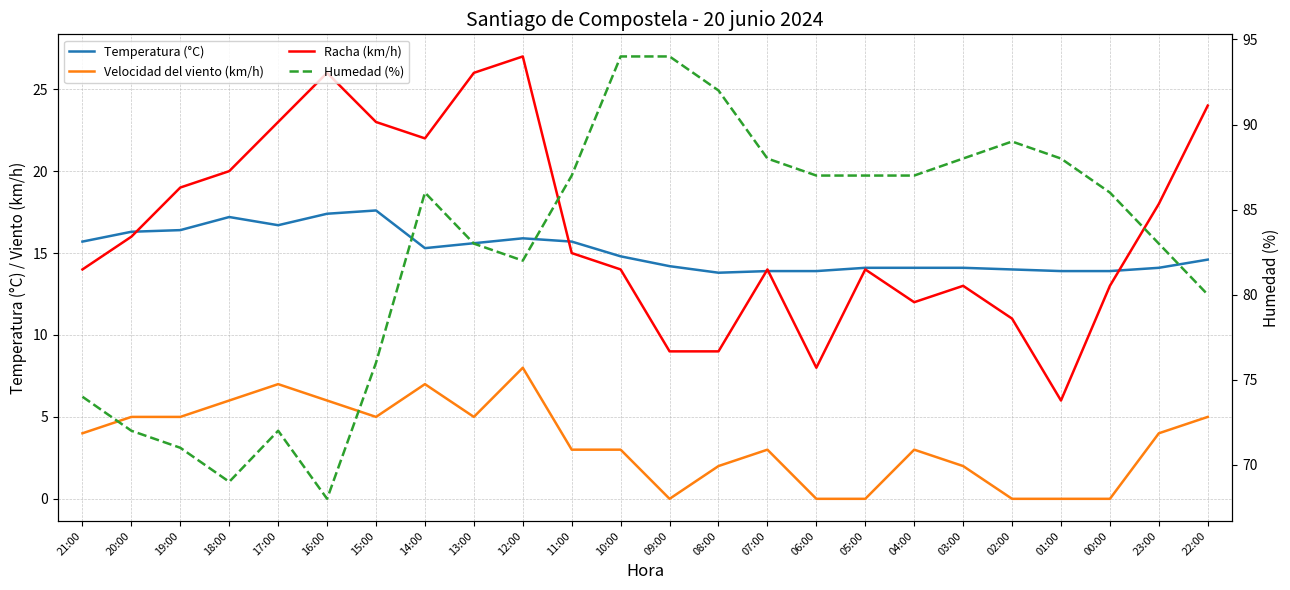

How many series are shown in this chart?

4